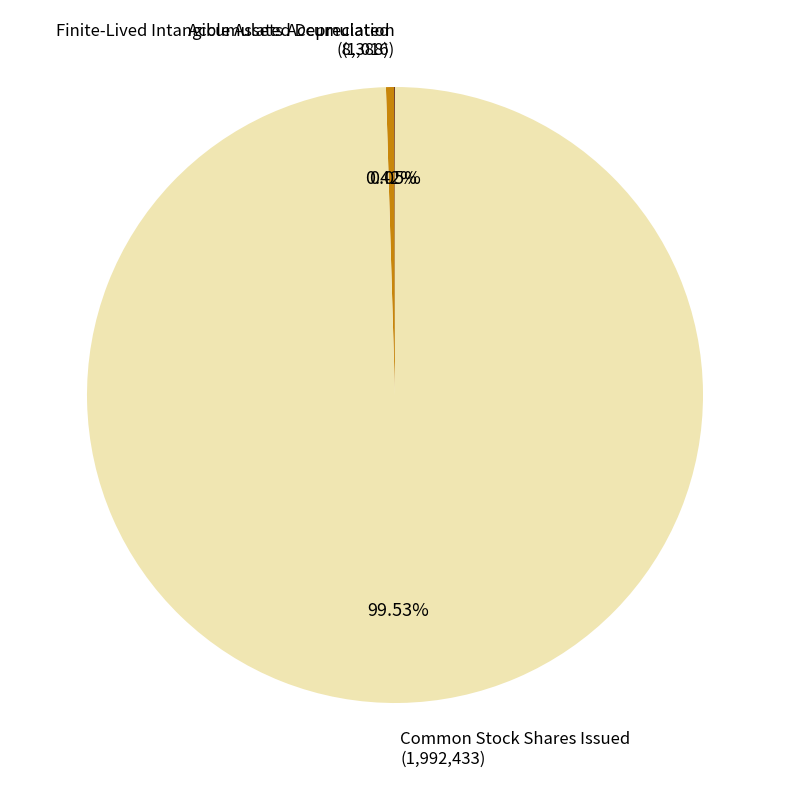

Does any single category account for the majority?

Yes